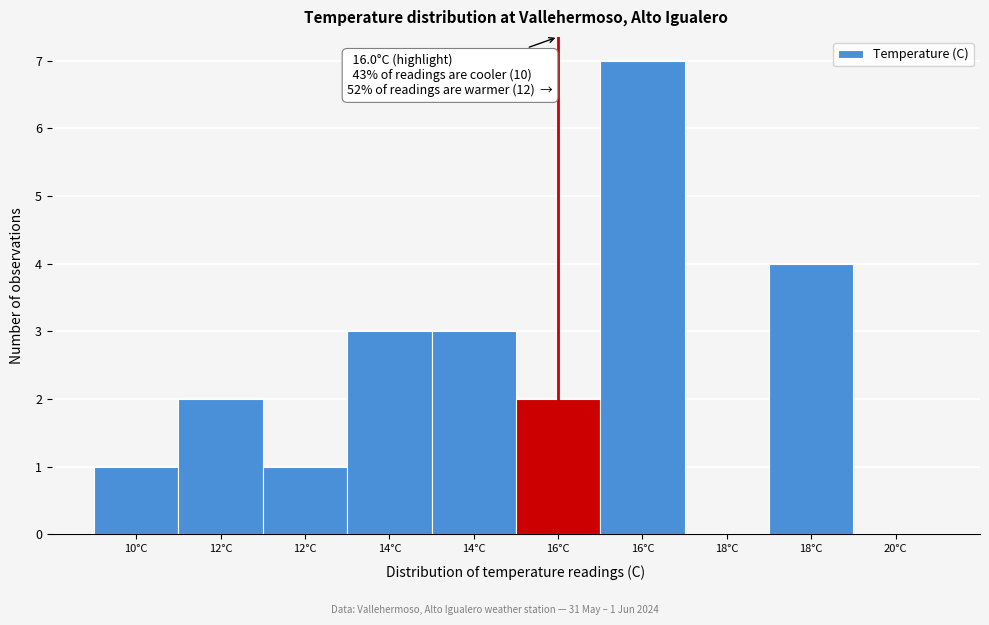

Are the bars horizontal?

No